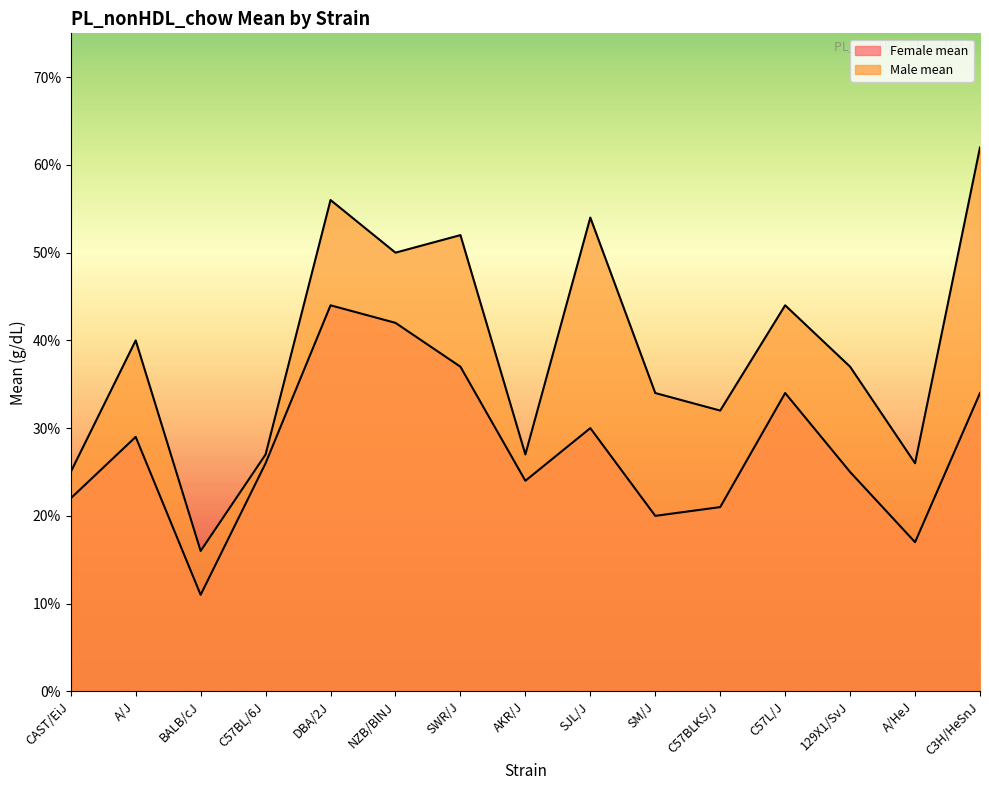

Which series has the largest total across all categories?

Male mean